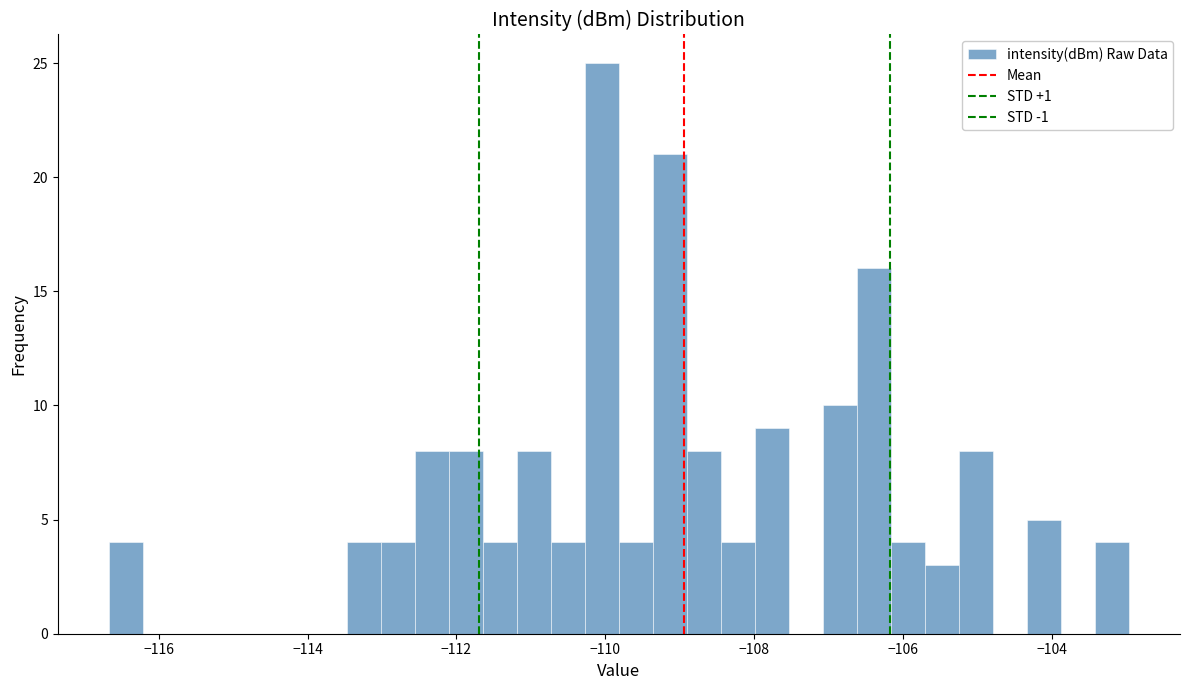

Around what value on the x-axis is the tallest bar? Give the approximate position of its centre, as read against the axis.

-110.0